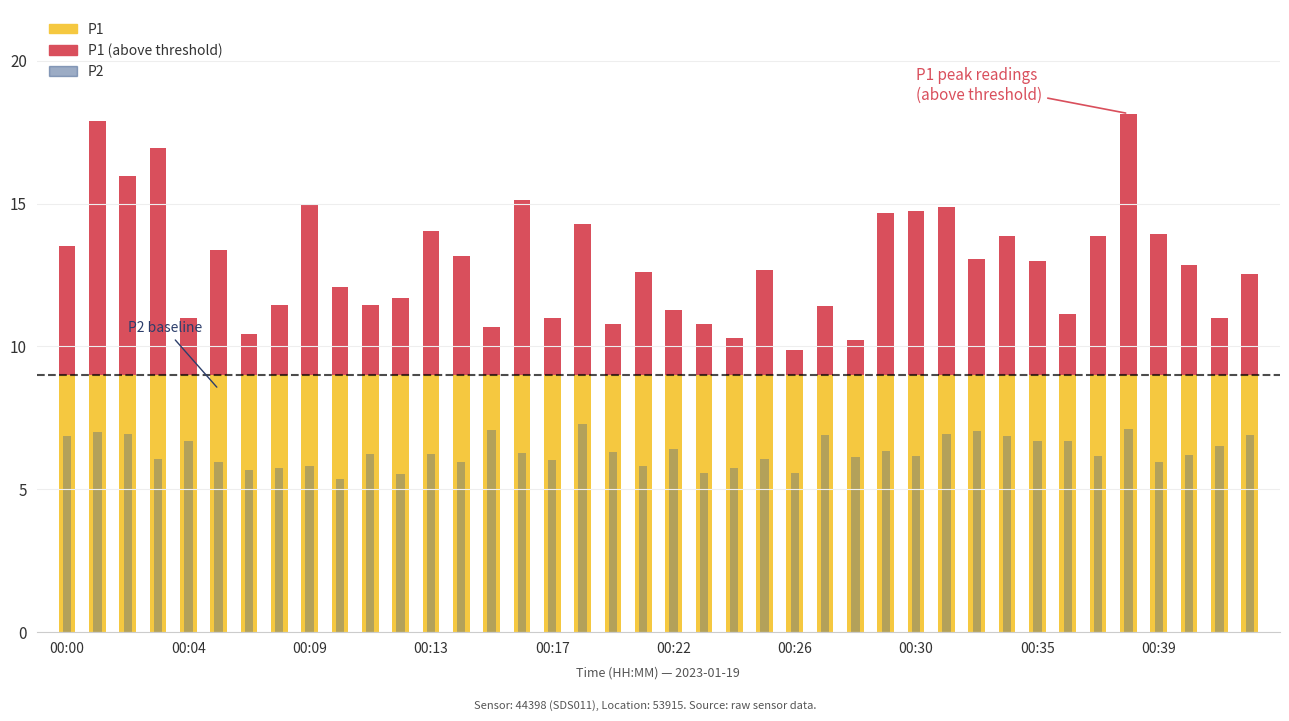

How many values in the P1 series are below 12?

16